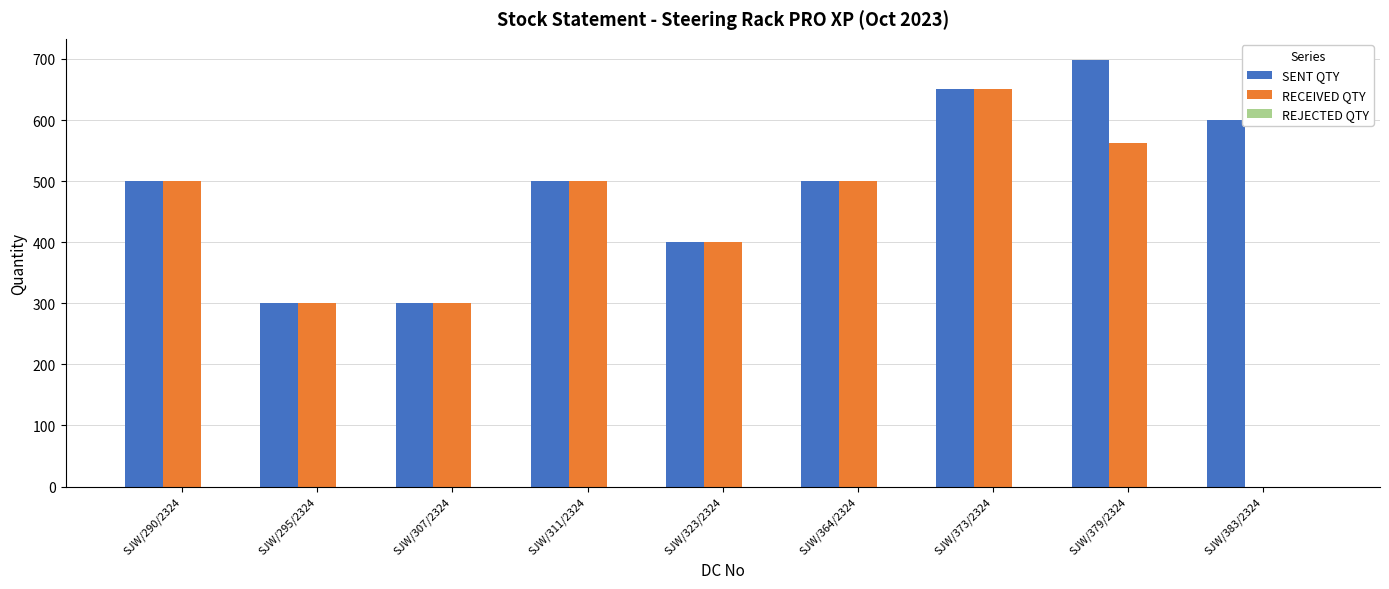

Count the SENT QTY values in the range 400 to 600.

5